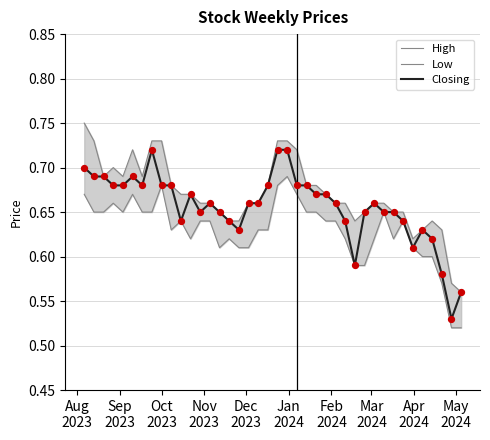

Is the value of Low at 16 greater than the value of High at 12?

No